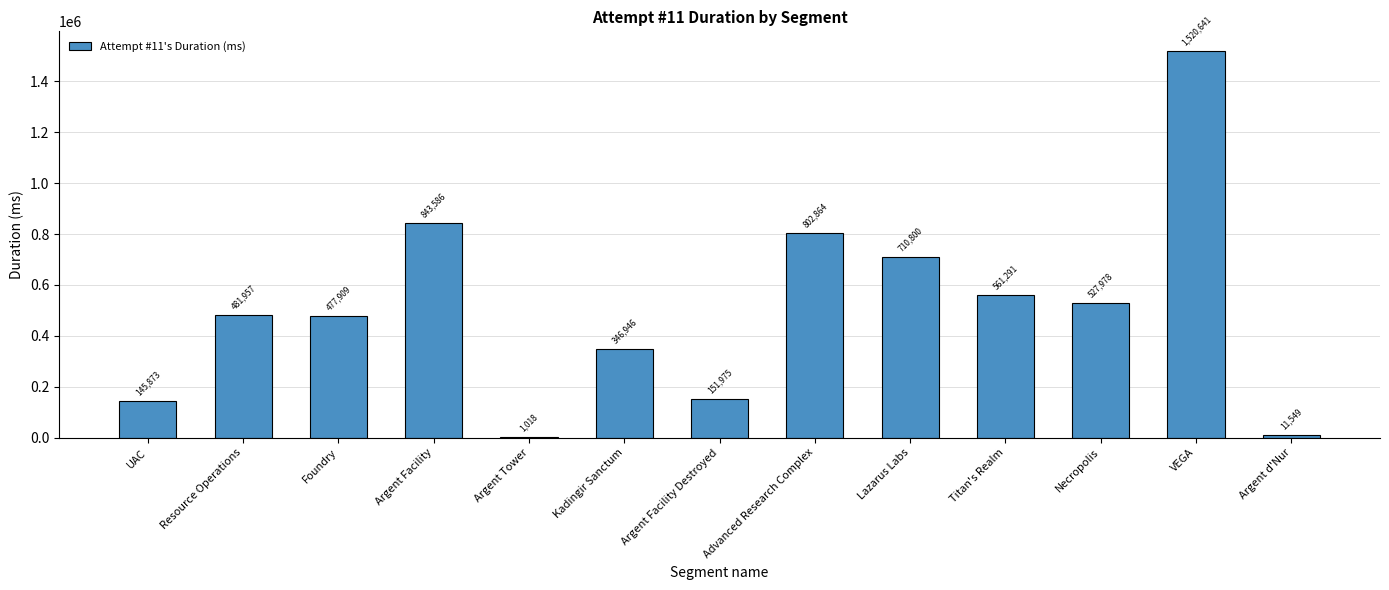

What is the change in value from Kadingir Sanctum to Argent Facility Destroyed?

-194971